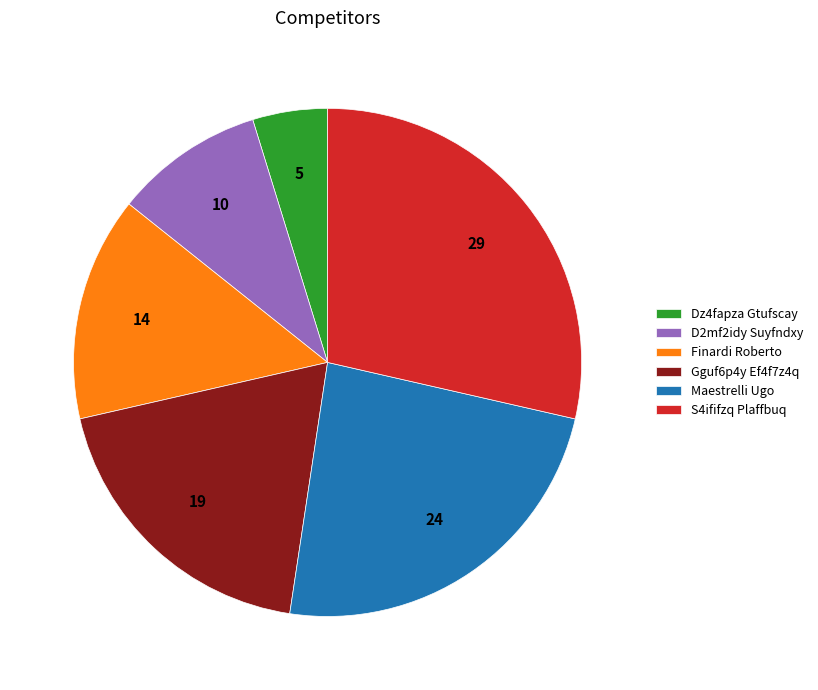

Approximately how many times larger is the value at Gguf6p4y Ef4f7z4q compared to Maestrelli Ugo?

0.8